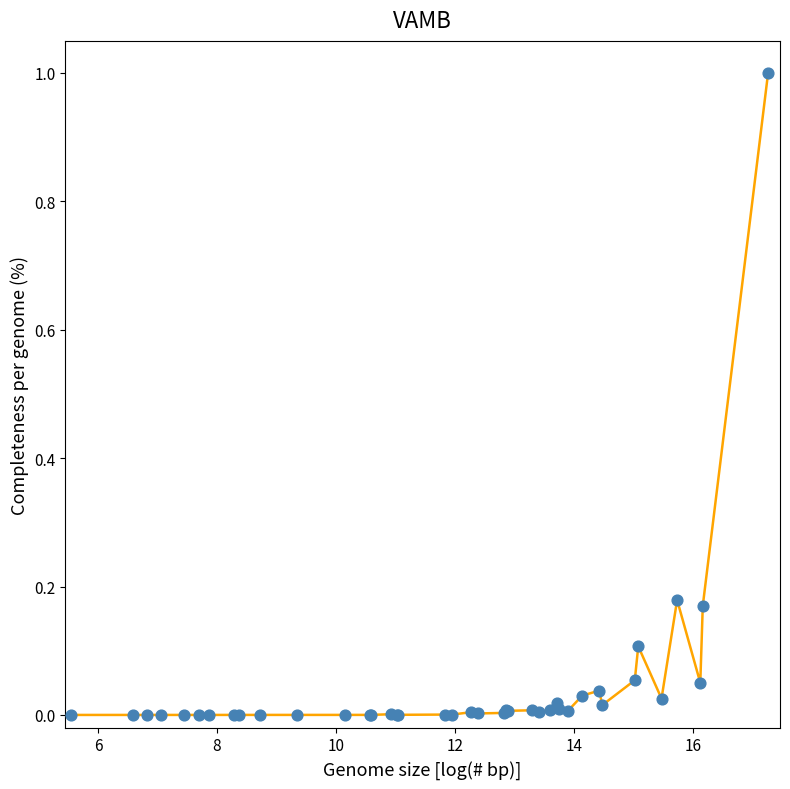

What is the difference between the maximum and minimum values?

1.0